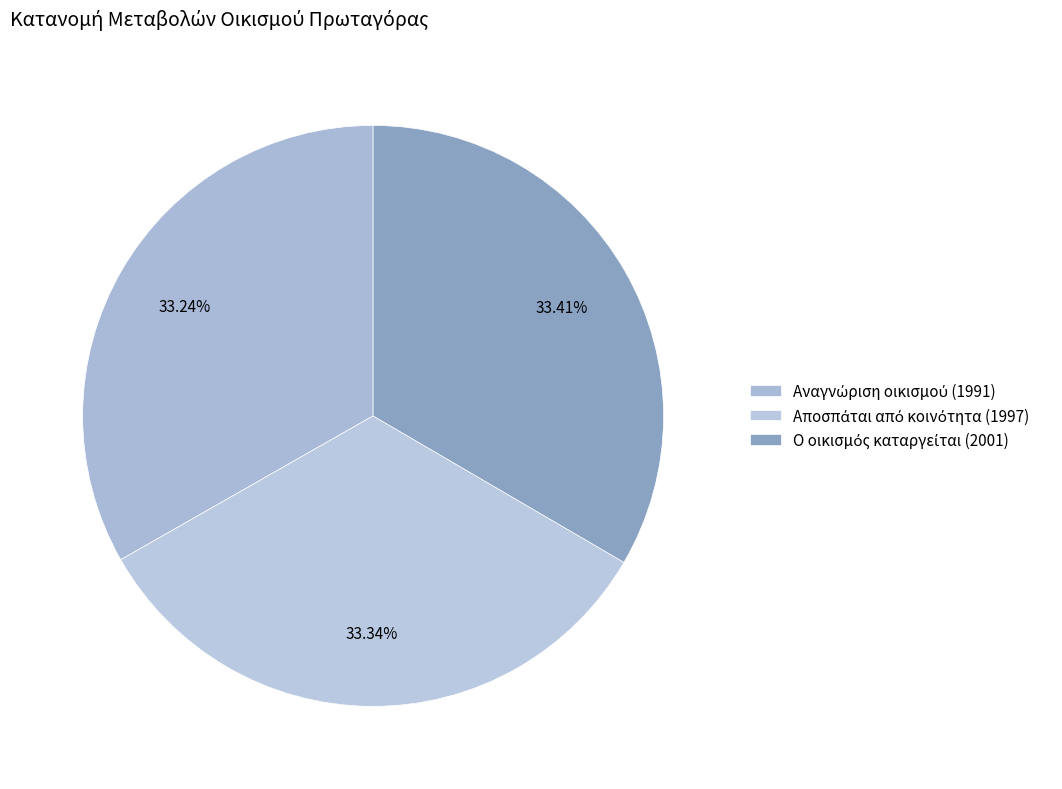

Do Αποσπάται από κοινότητα (1997) and Αναγνώριση οικισμού (1991) together represent more than half of the pie?

Yes